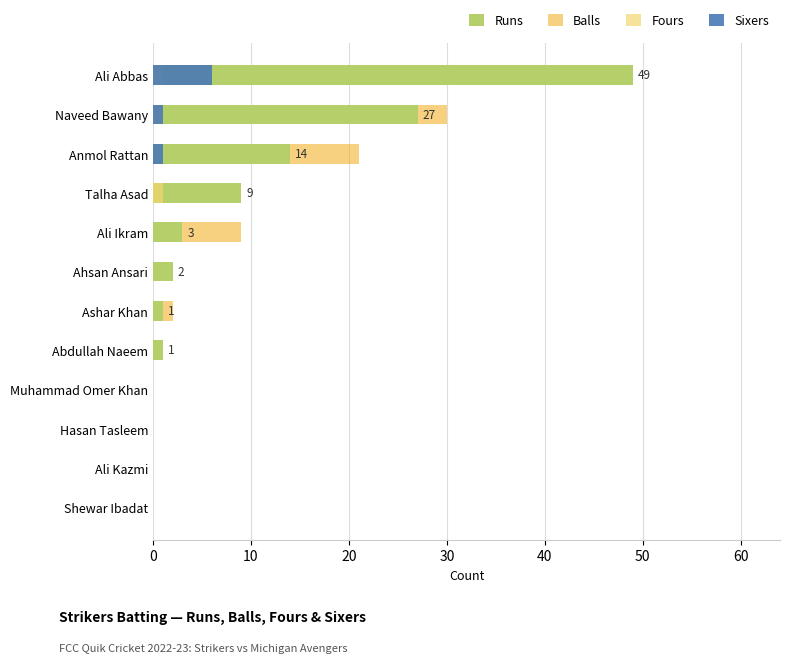

How many distinct data groups are displayed?

4